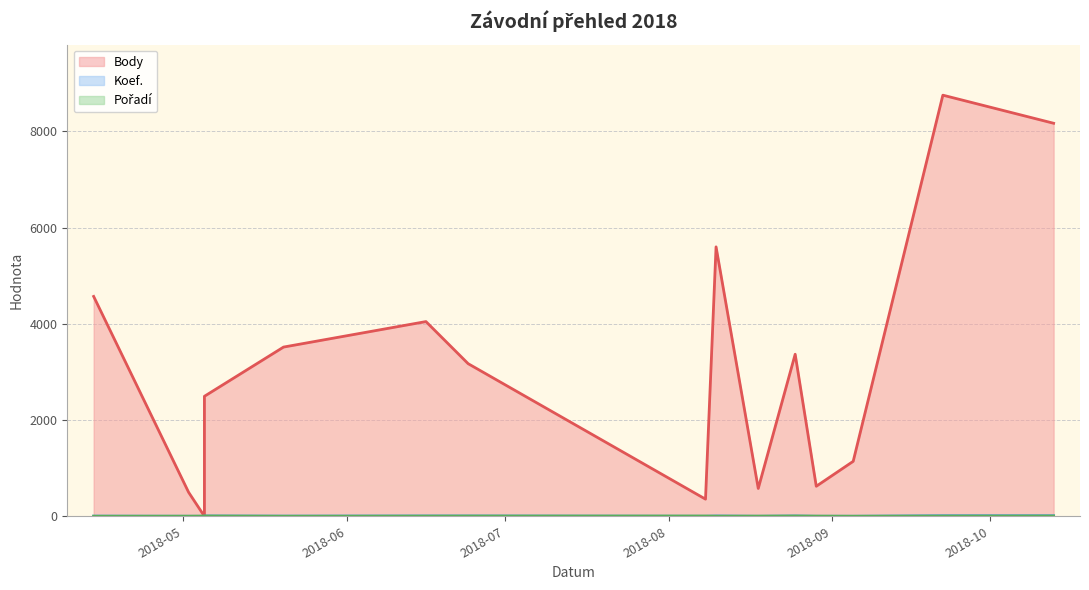

What is the label of the 8th point from the right?

2018-08-08